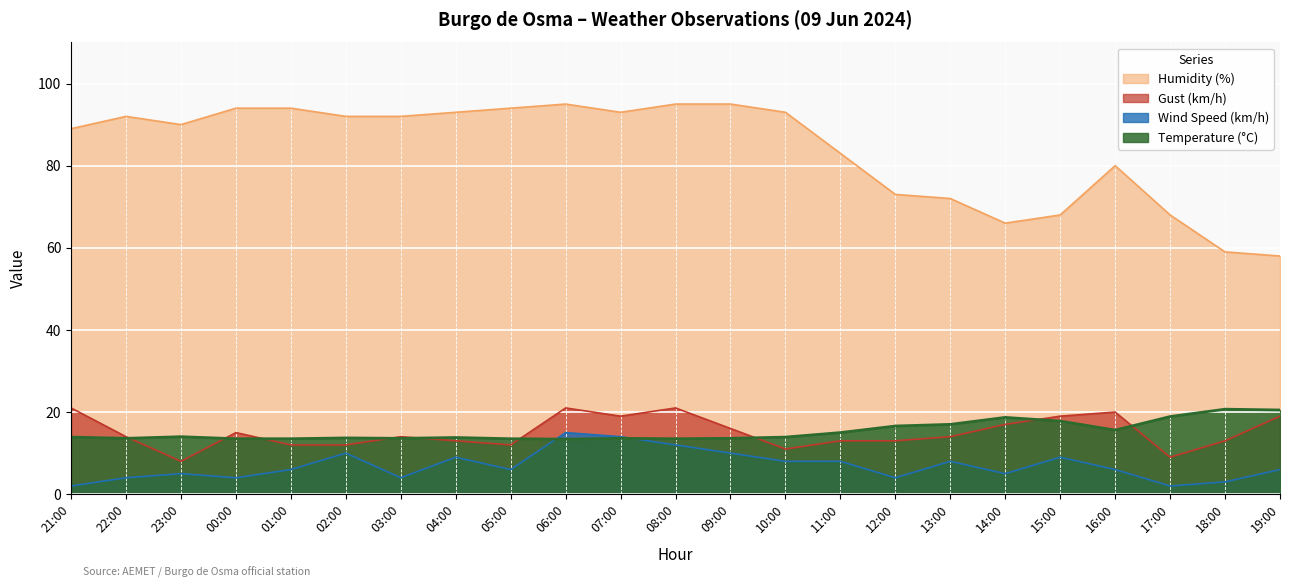

The value of Gust (km/h) at 07:00 is 28.8. True or false?

False